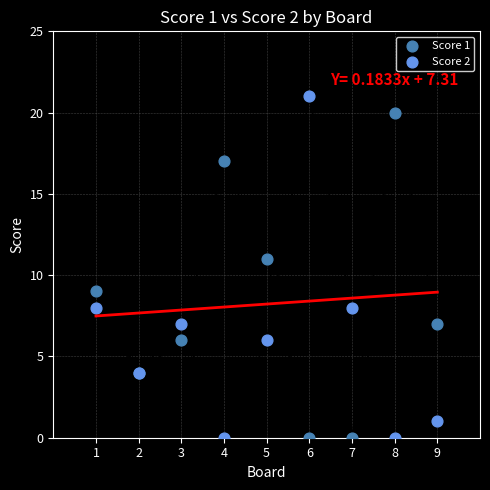

What is the X range (max minus min) for the scatter plot?

8